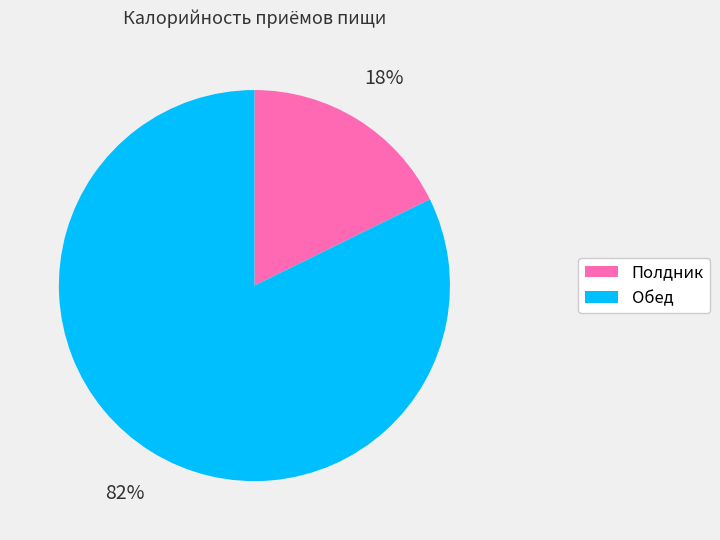

How many slices are in this pie chart?

2